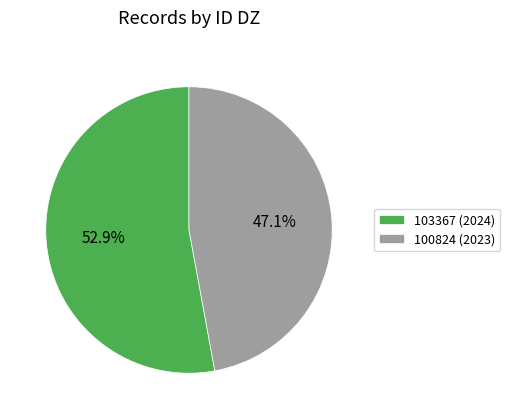

How many segments does this pie chart have?

2